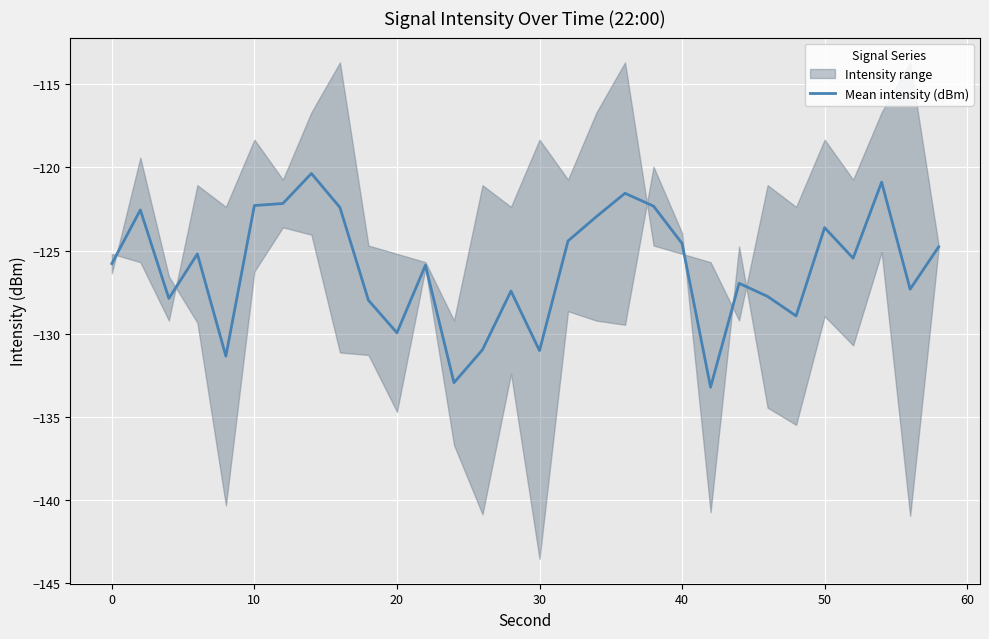

True or false: Mean intensity (dBm) has a value of -36.4 at 20.

False